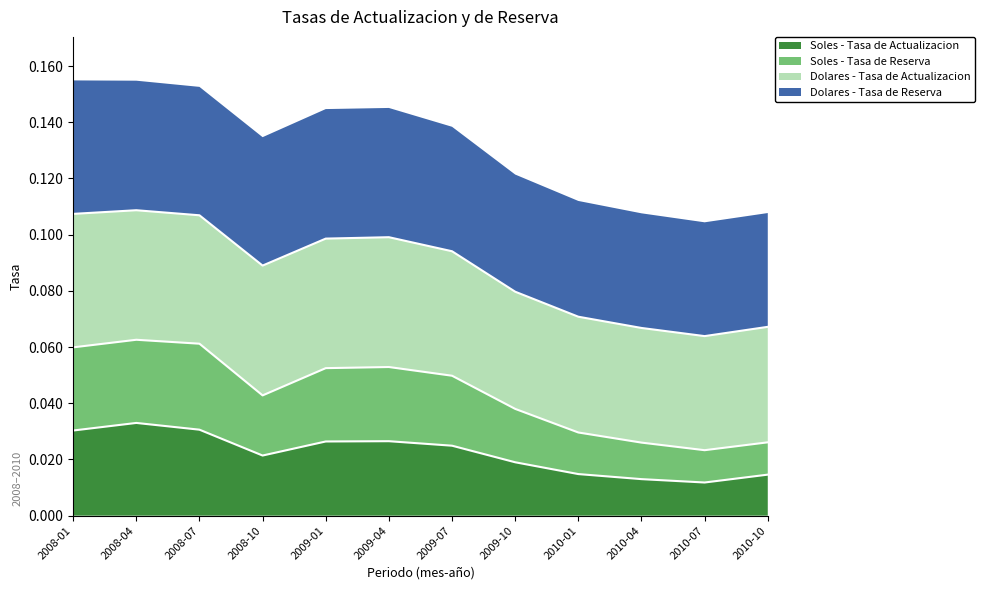

How many interior local valleys does the Soles - Tasa de Actualizacion series have?

2